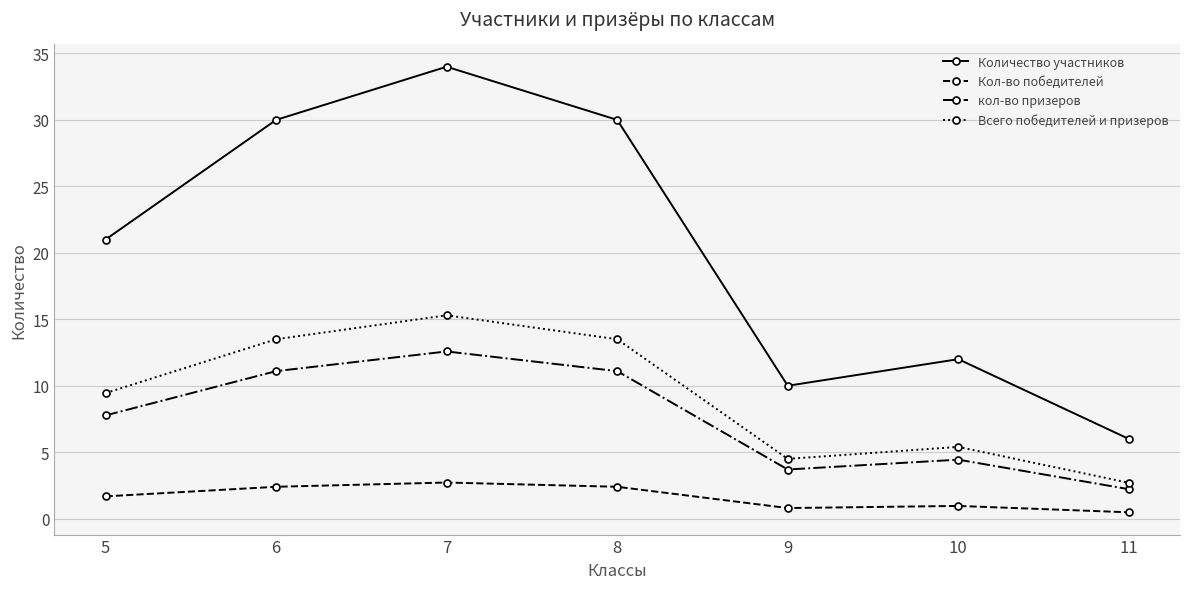

The Количество участников series shows 21.0 at 5. True or false?

True